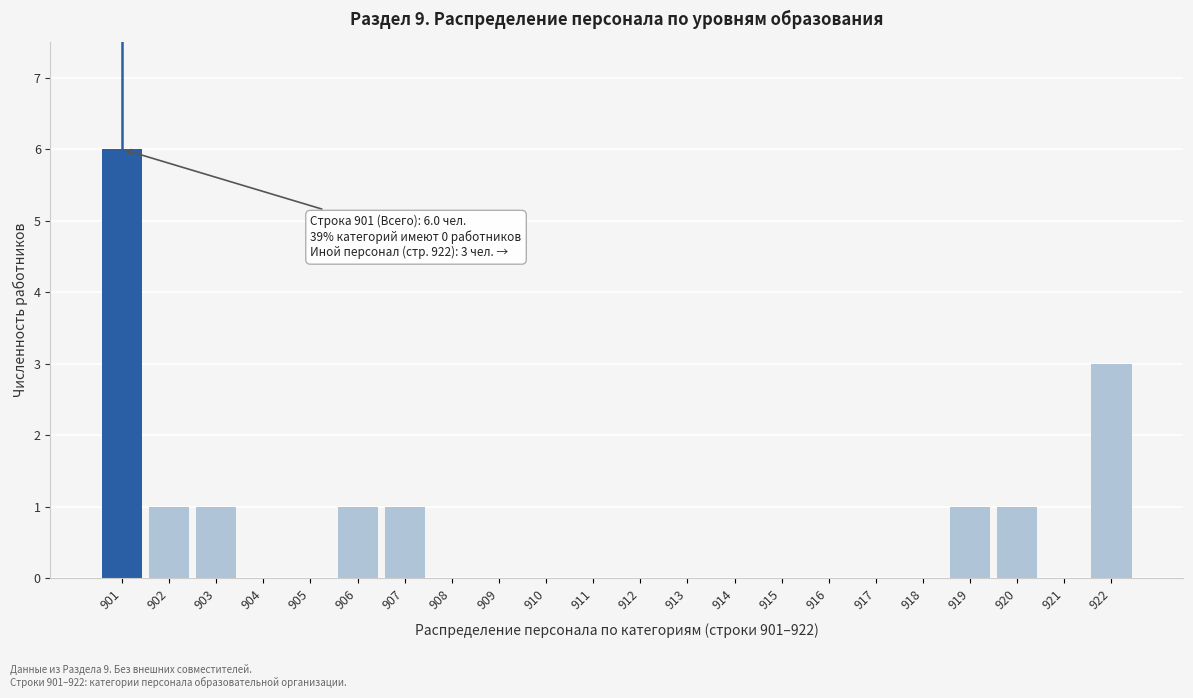

Reading left to right, extract all data points from this chart.

901=6	902=1	903=1	904=0	905=0	906=1	907=1	908=0	909=0	910=0	911=0	912=0	913=0	914=0	915=0	916=0	917=0	918=0	919=1	920=1	921=0	922=3